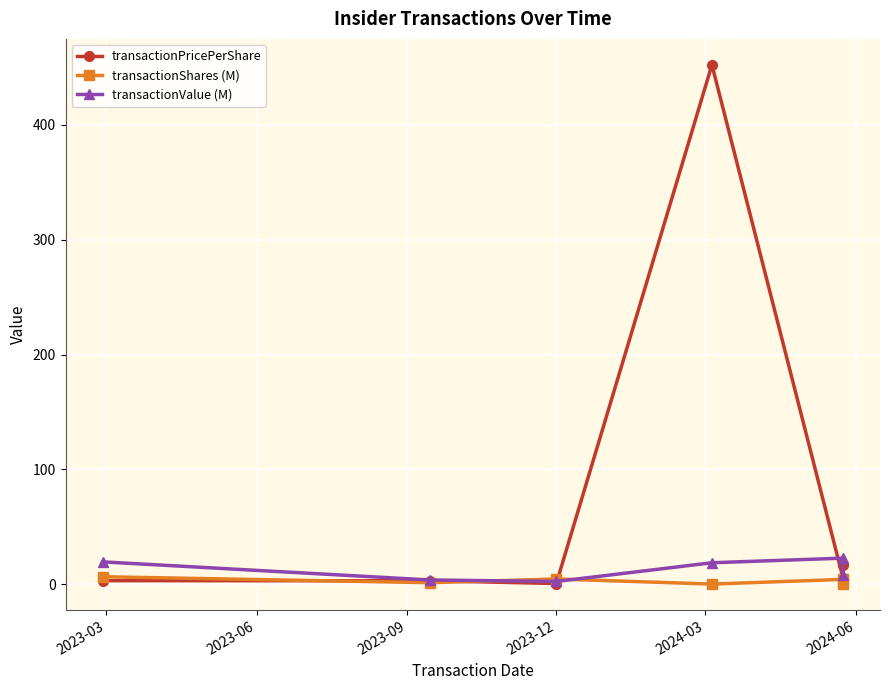

True or false: transactionShares (M) has a value of 0.5 at 2023-06.

False